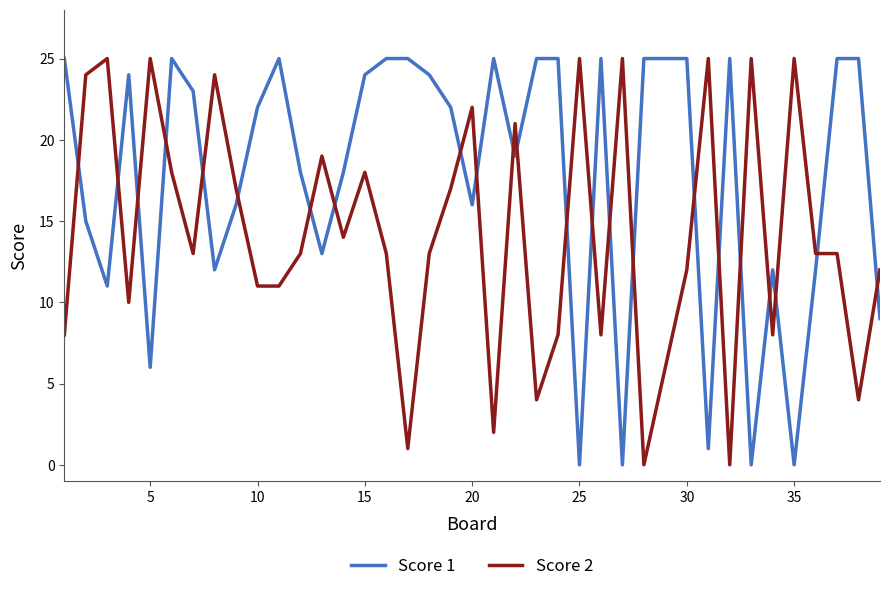

True or false: Score 2 and Score 1 intersect in this chart.

True